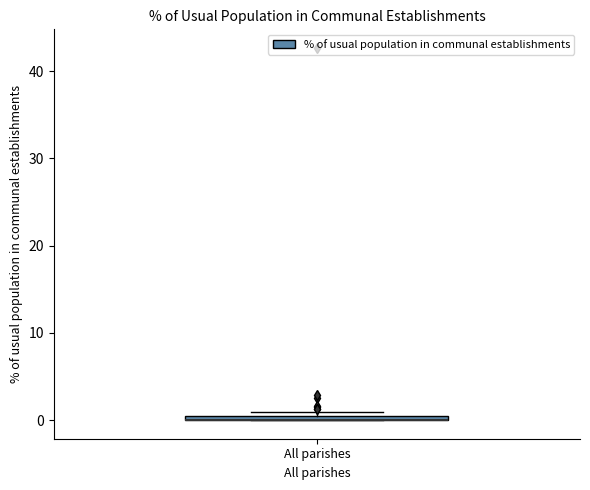

Where is the lower edge of the box for All parishes on the y-axis? The values are not printed on the chart, so give them approximately, as read against the axis.

0